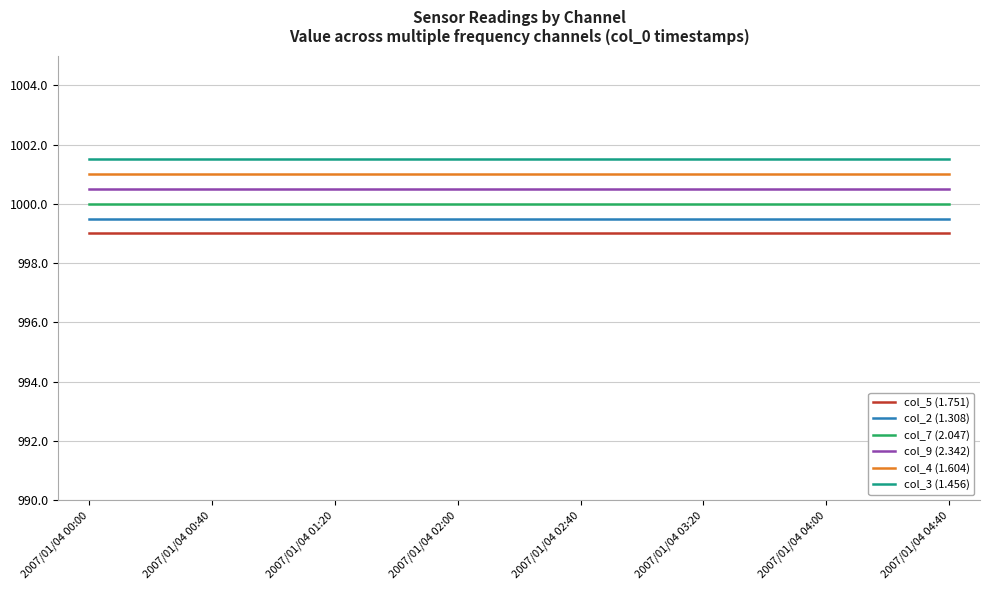

What is the smallest value displayed?

999.0